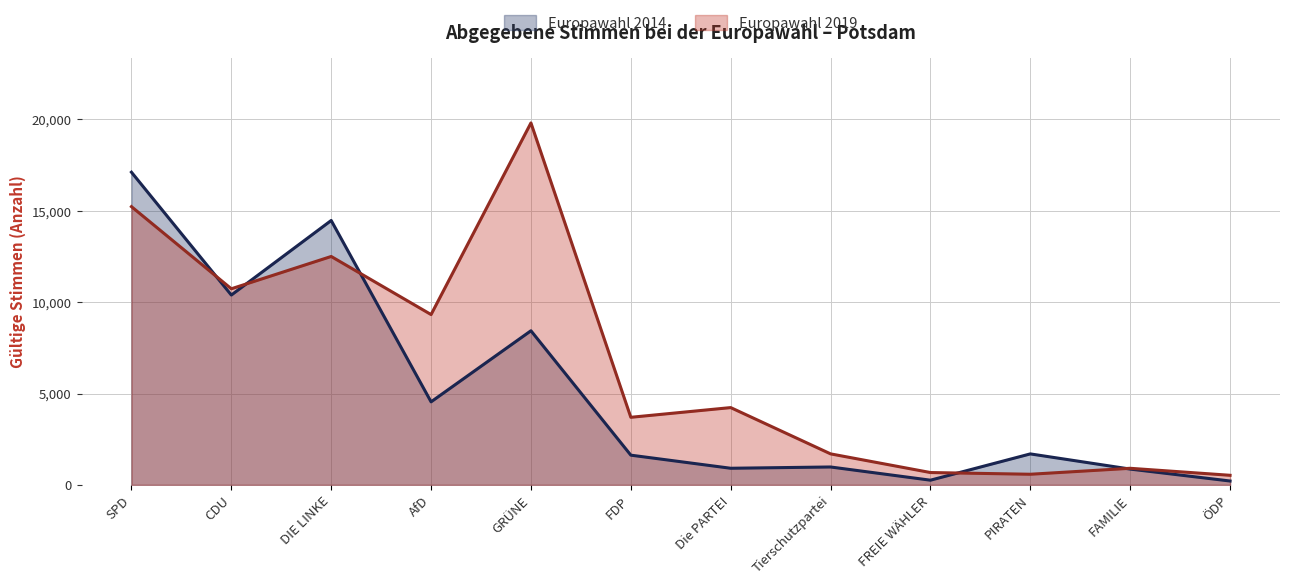

How many lines are shown in the chart?

2